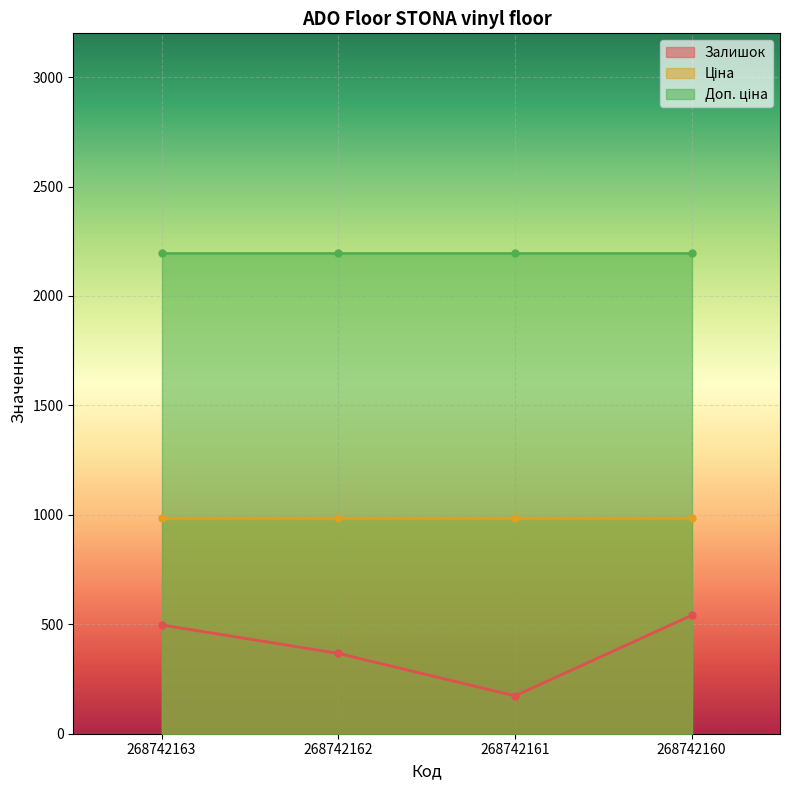

What is the sum of all Доп. ціна values?

8789.1